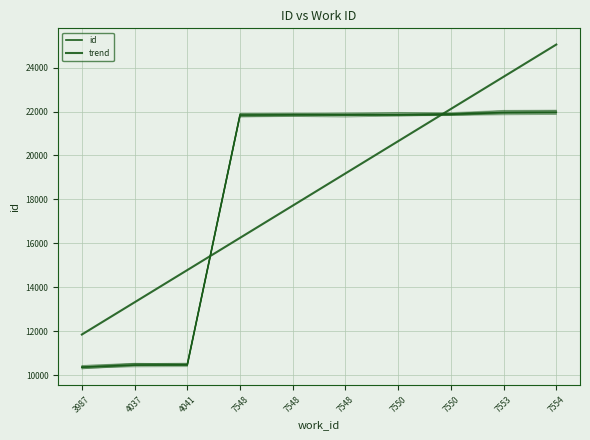

Reading left to right, what are all the values shown in this chart?

id: 10358.0	10454.0	10465.0	21842.0	21852.0	21854.0	21861.0	21877.0	21957.0	21972.0
trend: 11844.7	13312.3	14780.0	16247.7	17715.4	19183.0	20650.7	22118.4	23586.1	25053.7